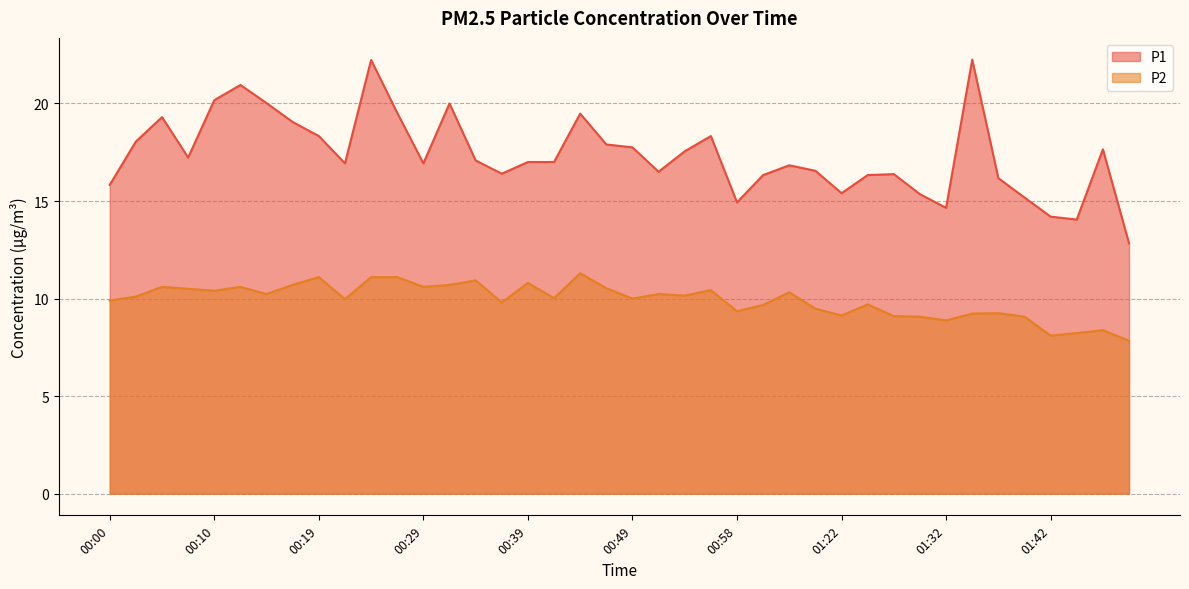

What is the sum of the P1 values at 01:37 and 00:14?

36.2